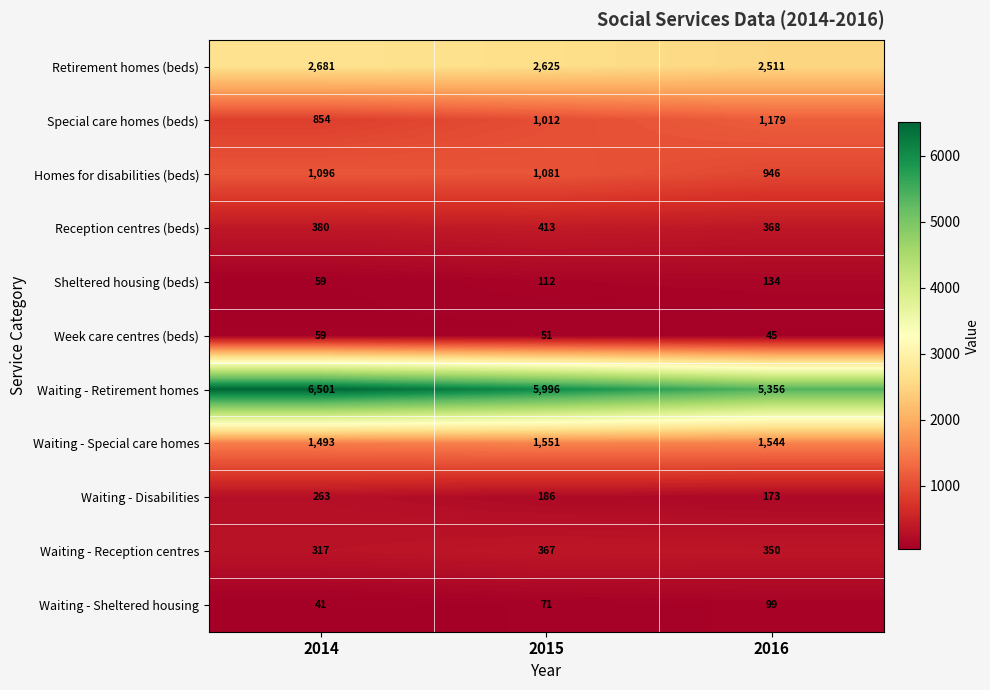

At which category is the sum across all series the highest?

2014